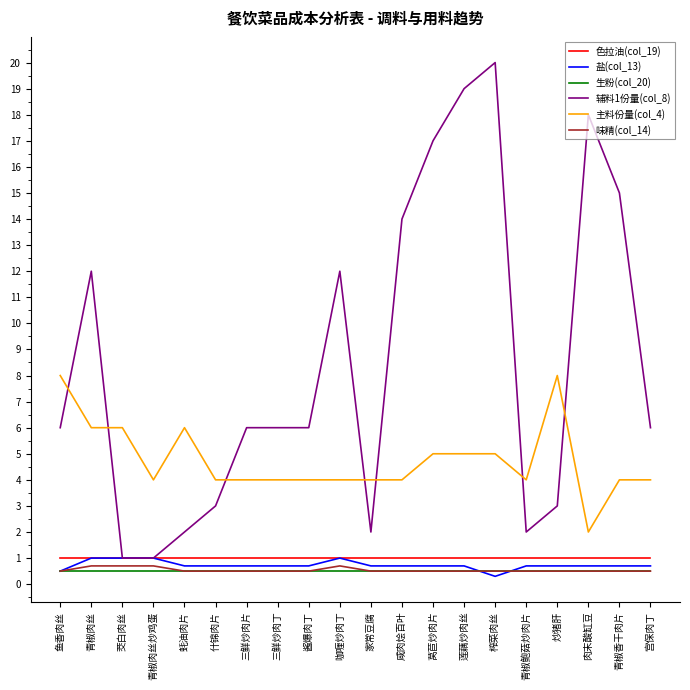

What is the difference between the maximum and minimum values in the 味精(col_14) series?

0.2